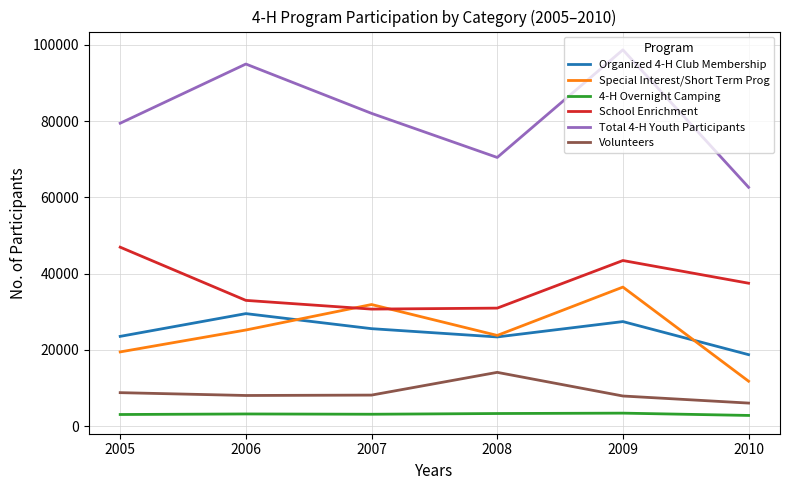

True or false: Organized 4-H Club Membership and Volunteers intersect in this chart.

False